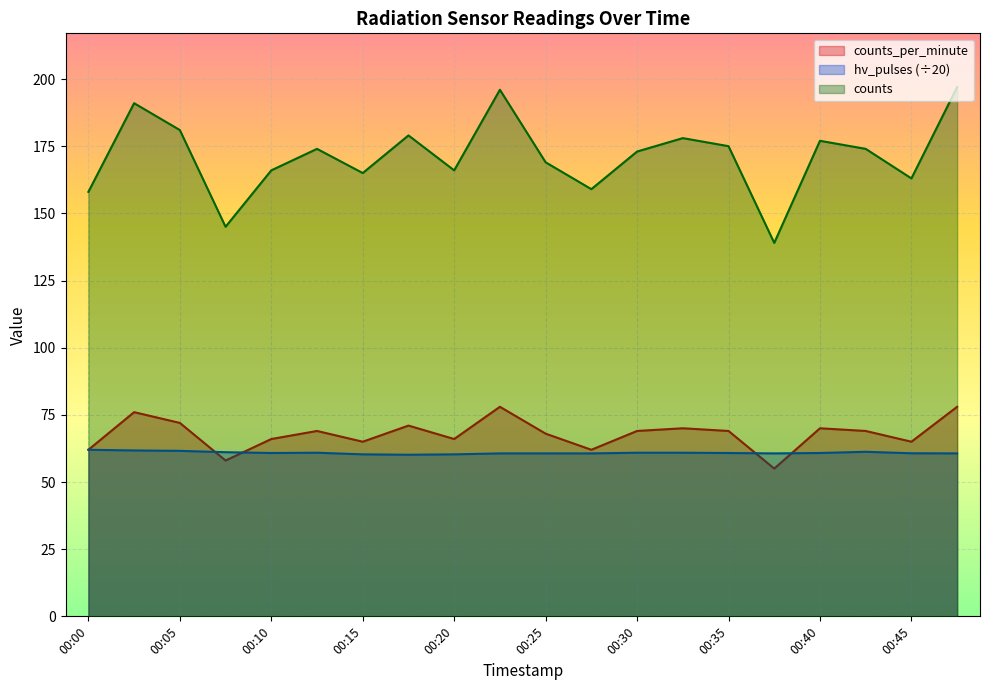

Reading right to left, transcribe all the data shown in this chart.

counts_per_minute: 78.0	65.0	69.0	70.0	55.0	69.0	70.0	69.0	62.0	68.0	78.0	66.0	71.0	65.0	69.0	66.0	58.0	72.0	76.0	62.0
hv_pulses: 60.6	60.7	61.2	60.8	60.6	60.8	60.9	60.9	60.6	60.6	60.6	60.3	60.1	60.3	60.9	60.8	61.1	61.6	61.8	62.0
counts: 197.0	163.0	174.0	177.0	139.0	175.0	178.0	173.0	159.0	169.0	196.0	166.0	179.0	165.0	174.0	166.0	145.0	181.0	191.0	158.0